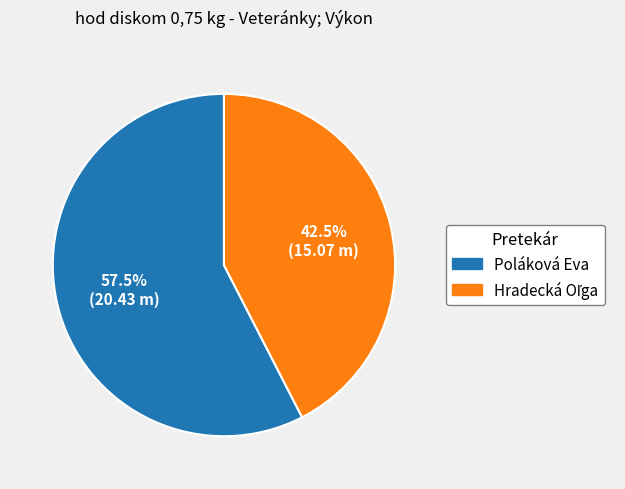

What percentage is NOT represented by Poláková Eva?

42.5%